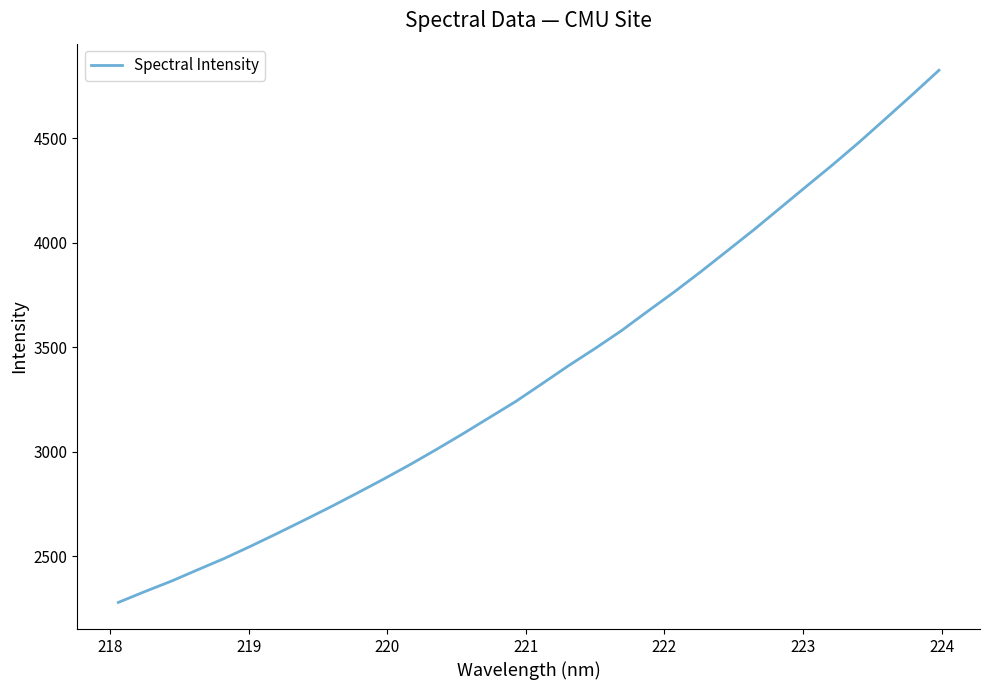

What is the smallest value displayed?

2277.8